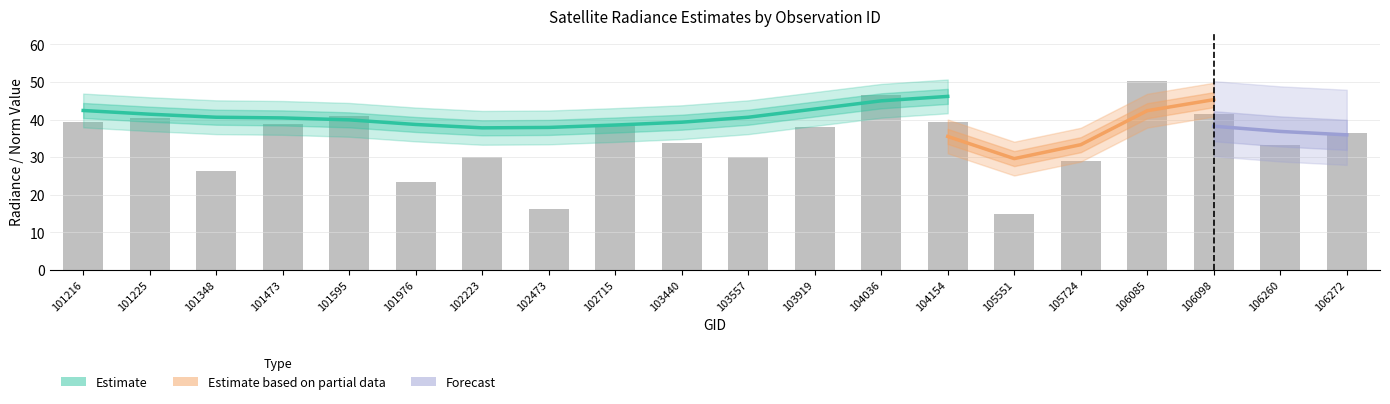

The dnbrad series shows 36.3 at 106272. True or false?

True